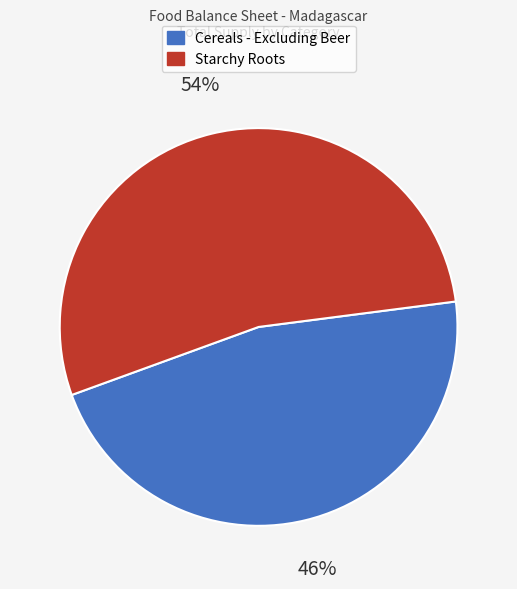

Which slice is the smallest?

Cereals - Excluding Beer